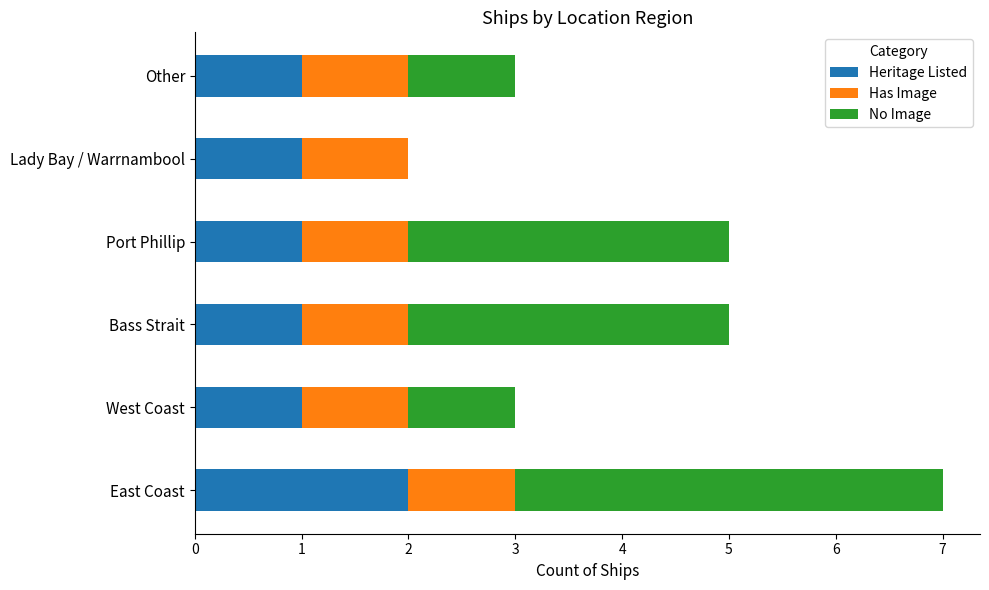

What is the total value across all series at Bass Strait?

5